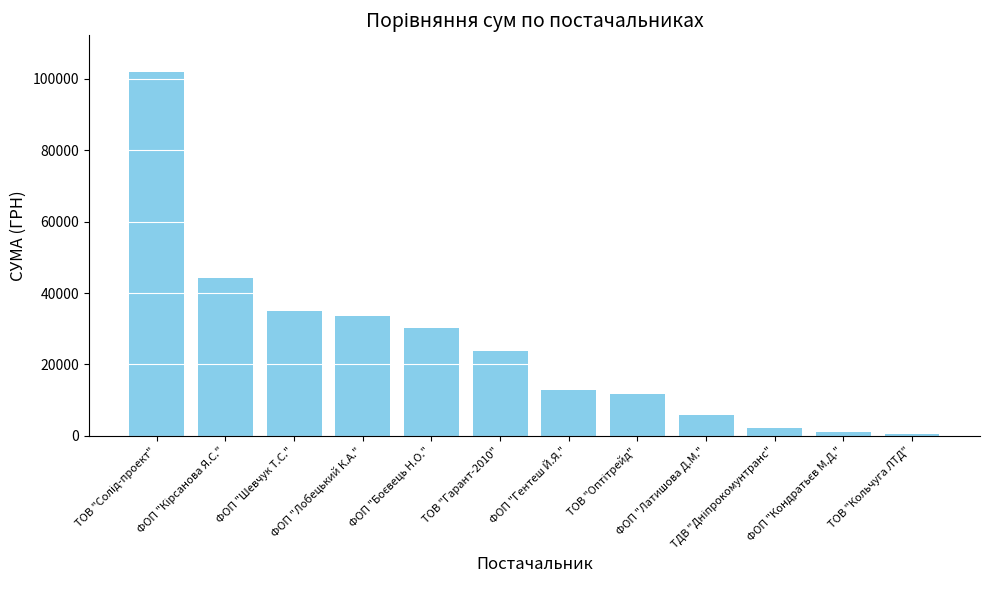

What is the greatest value displayed?

101956.1